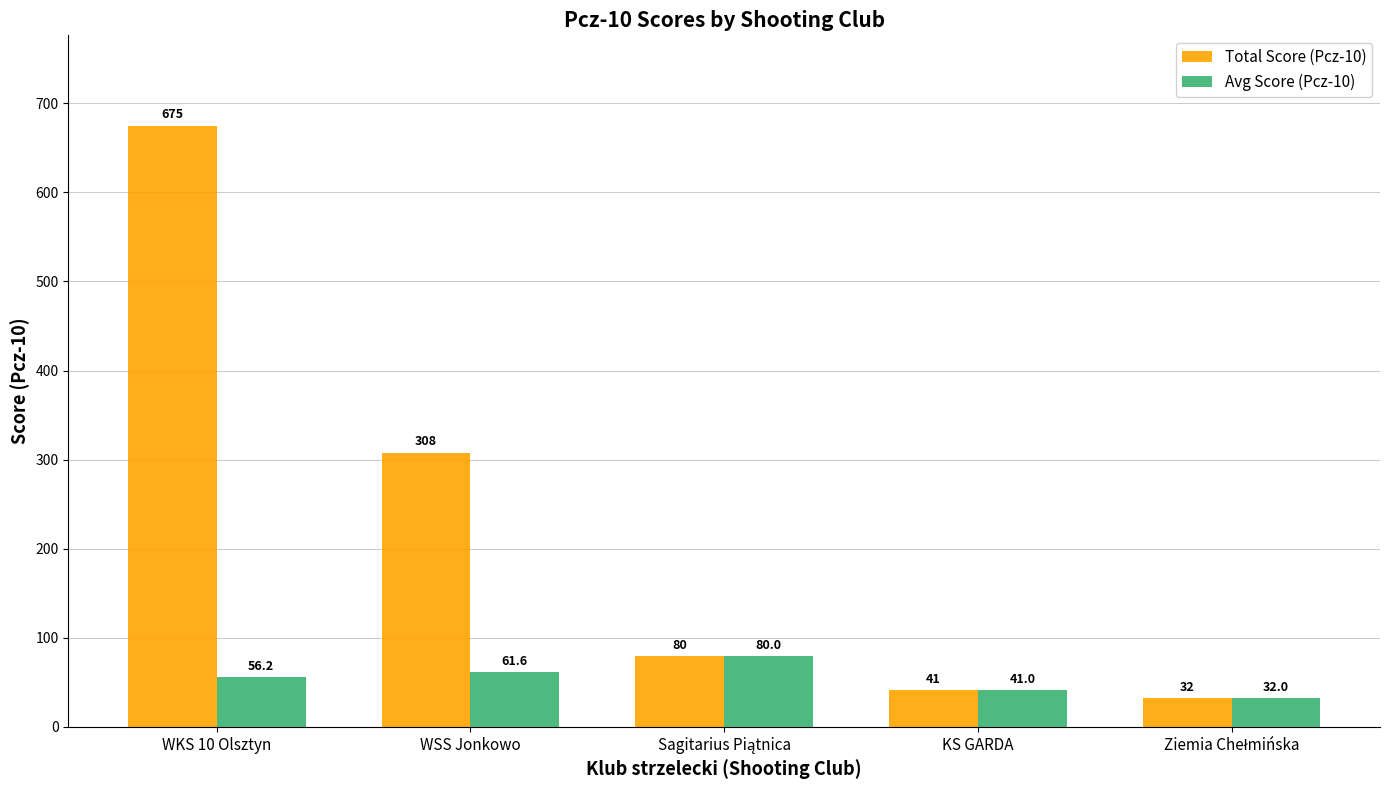

Which series has the largest total across all categories?

Total Score (Pcz-10)